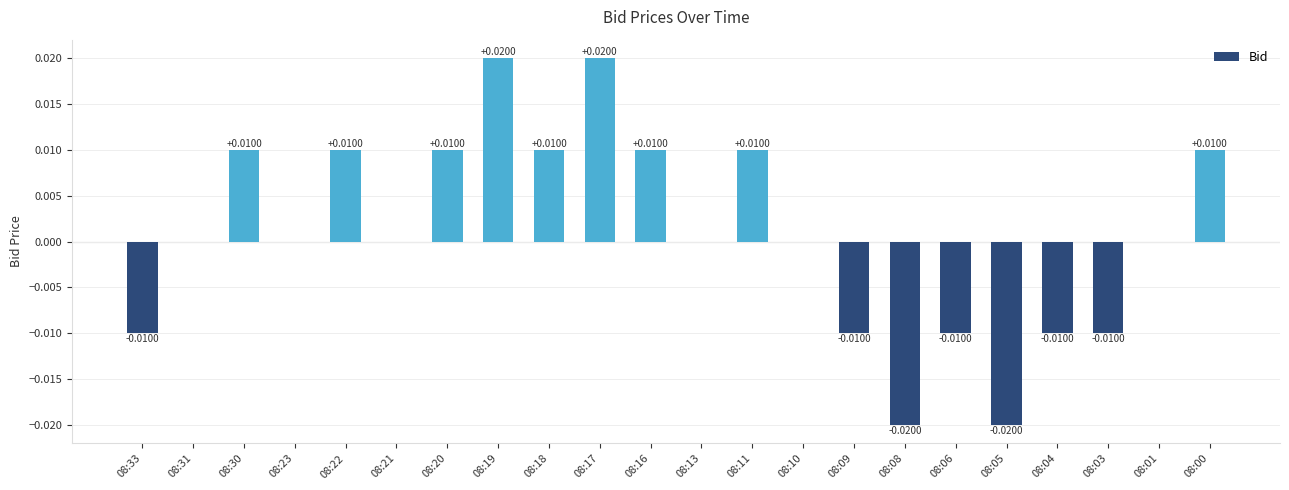

Count the values in the range 0 to 1.

15